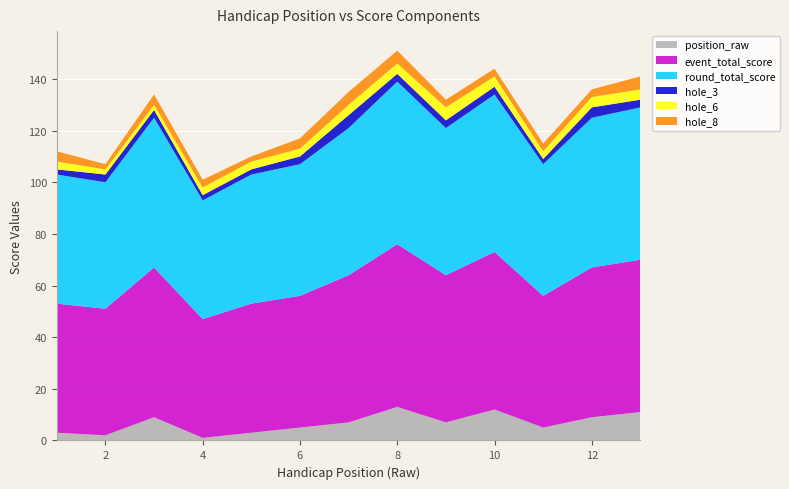

Reading left to right, what are all the values shown in this chart?

position_raw: 3	2	9	1	3	5	7	13	7	12	5	9	11
event_total_score: 50	49	58	46	50	51	57	63	57	61	51	58	59
round_total_score: 50	49	58	46	50	51	57	63	57	61	51	58	59
hole_3: 2	3	3	2	2	3	5	3	3	3	2	4	3
hole_6: 3	2	2	3	3	3	4	4	5	4	3	4	4
hole_8: 4	2	4	3	2	4	5	5	3	3	3	3	5